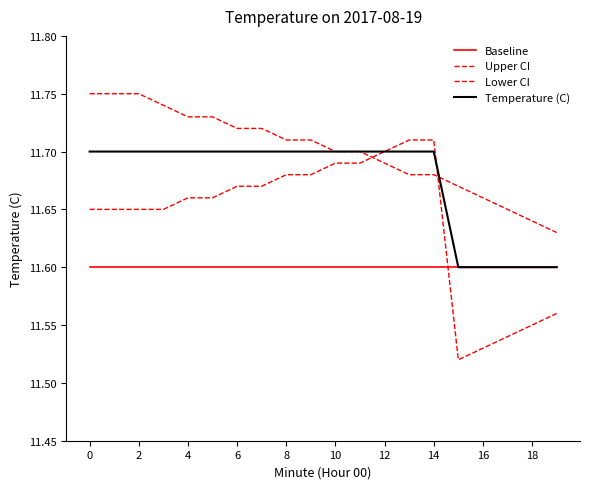

Which series has the largest total across all categories?

Upper CI